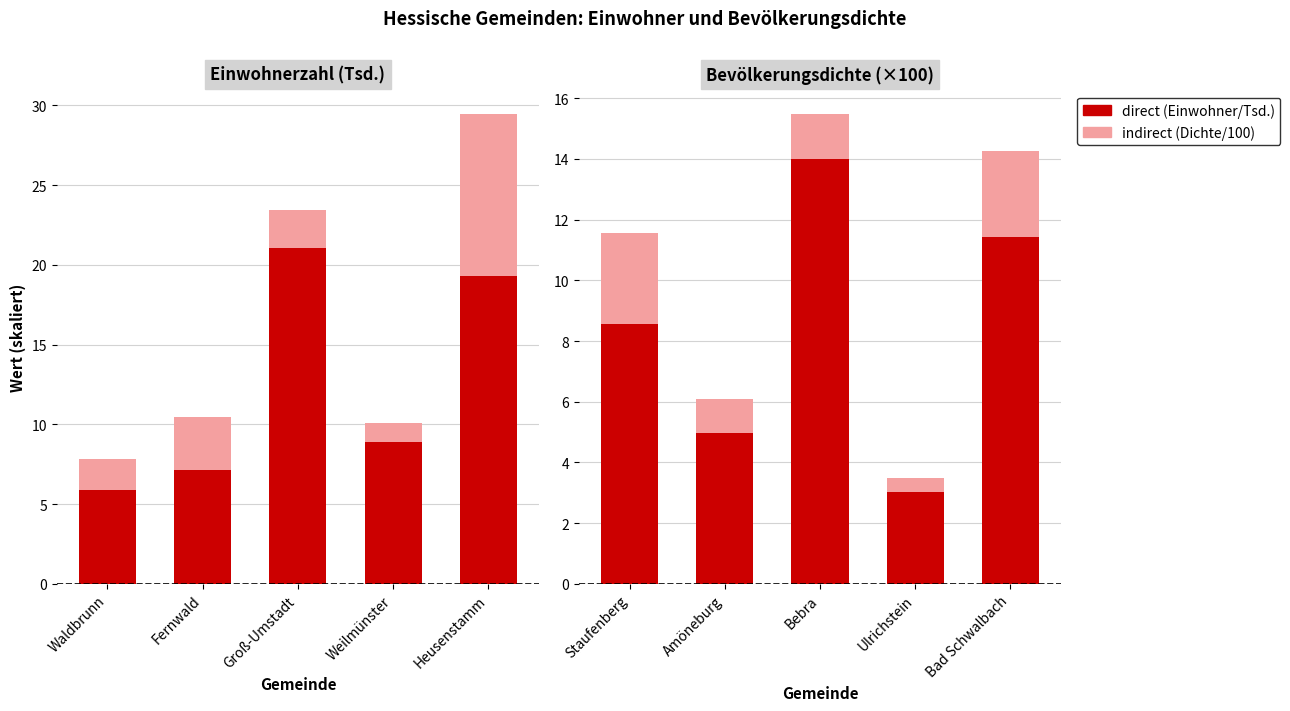

What is the lowest value of the direct series?

3.0